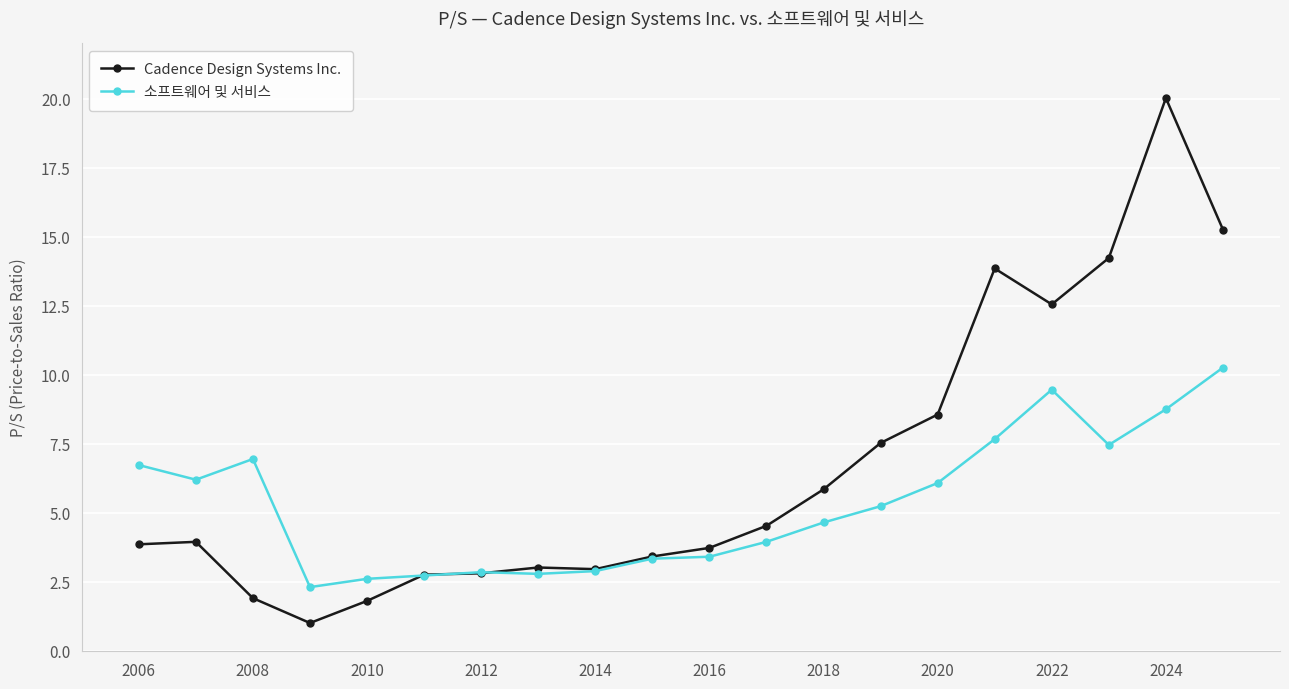

How many values in the 소프트웨어 및 서비스 series exceed 5?

10